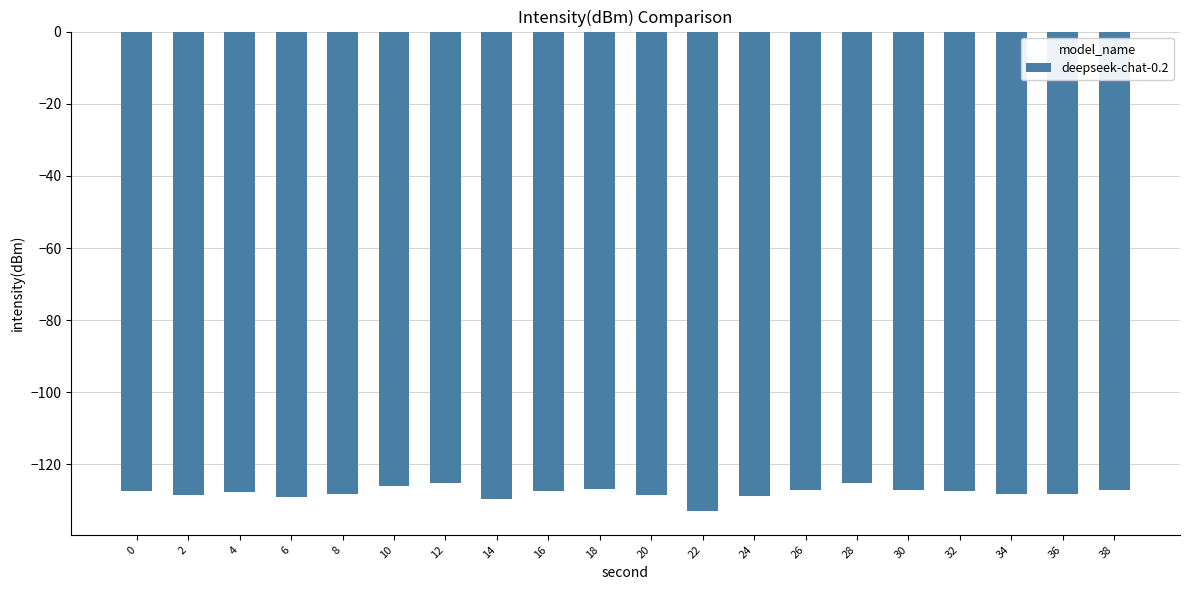

What is the approximate value at 10?

-126.0